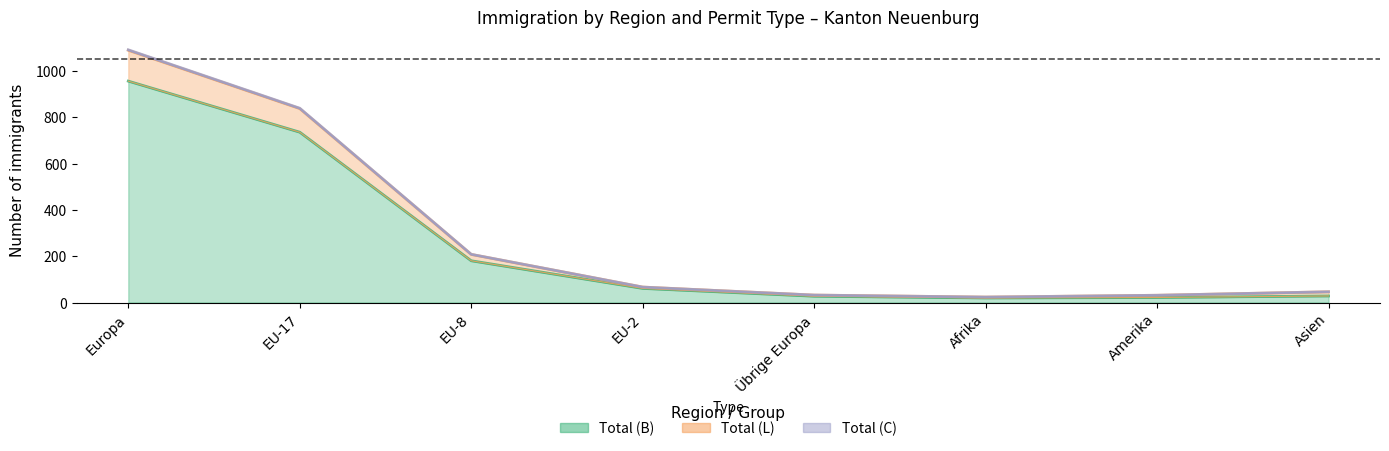

List the labels in order of Total (L) value, largest first.

Europa, EU-17, EU-8, EU-2, Asien, Übrige Europa, Amerika, Afrika